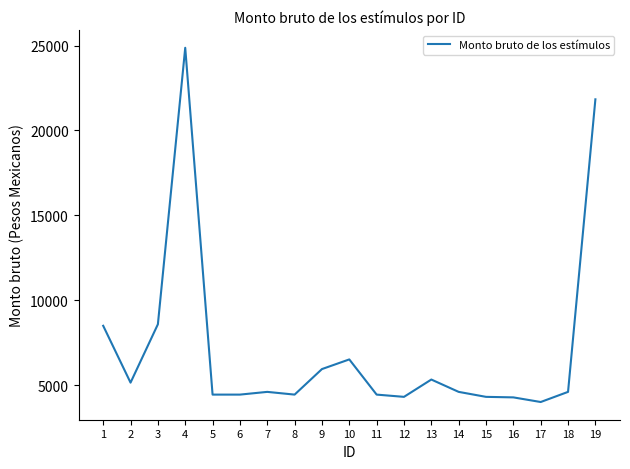

Which has a higher value, 2 or 7?

2